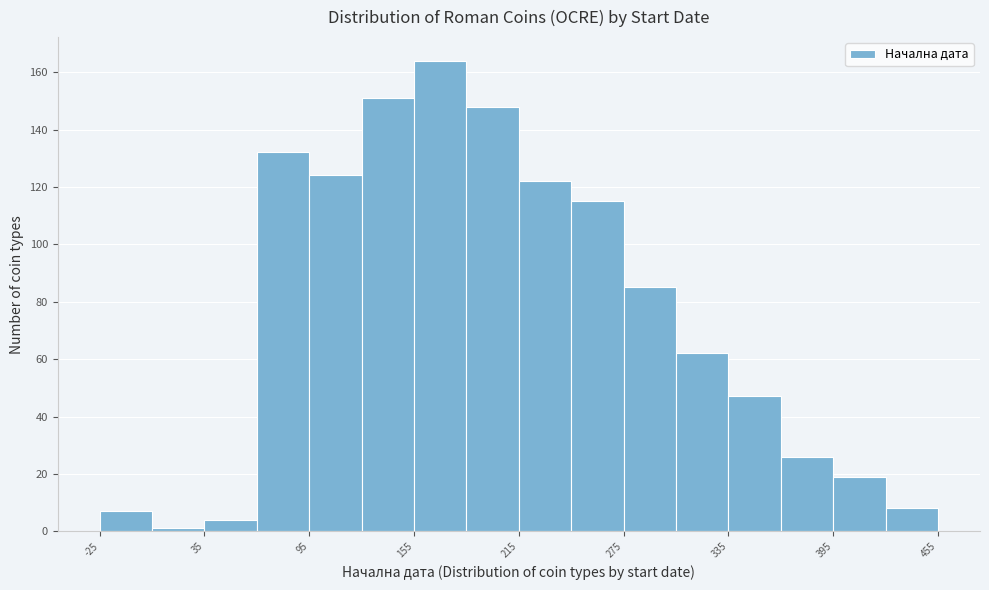

Around what value on the x-axis is the tallest bar? Give the approximate position of its centre, as read against the axis.

170